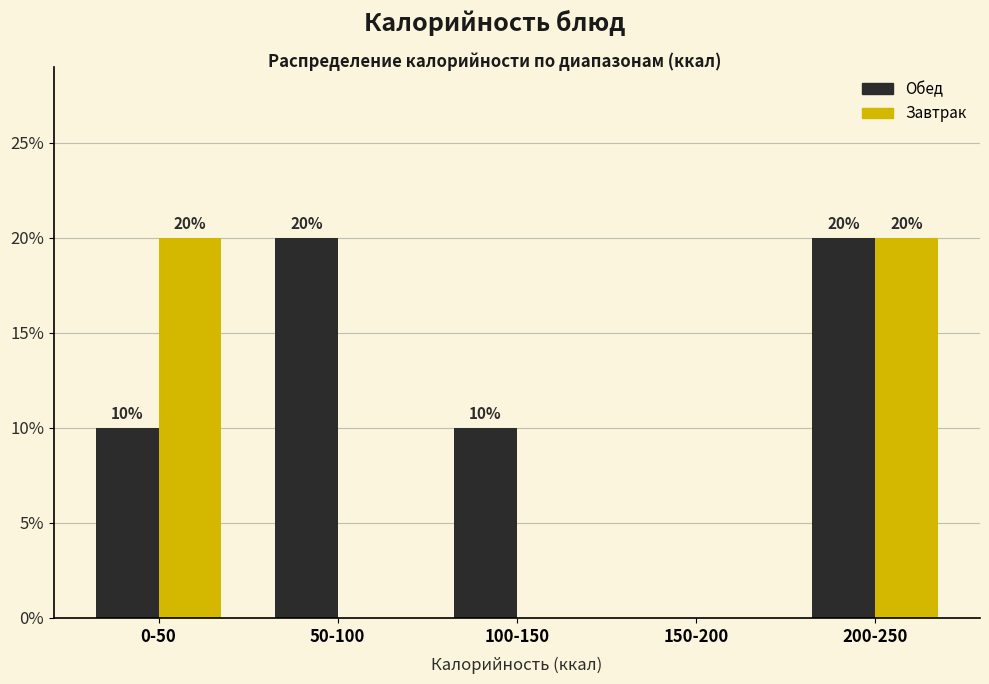

Reading right to left, extract all data points from this chart.

Обед: 200-250=20	150-200=0	100-150=10	50-100=20	0-50=10
Завтрак: 200-250=20	150-200=0	100-150=0	50-100=0	0-50=20